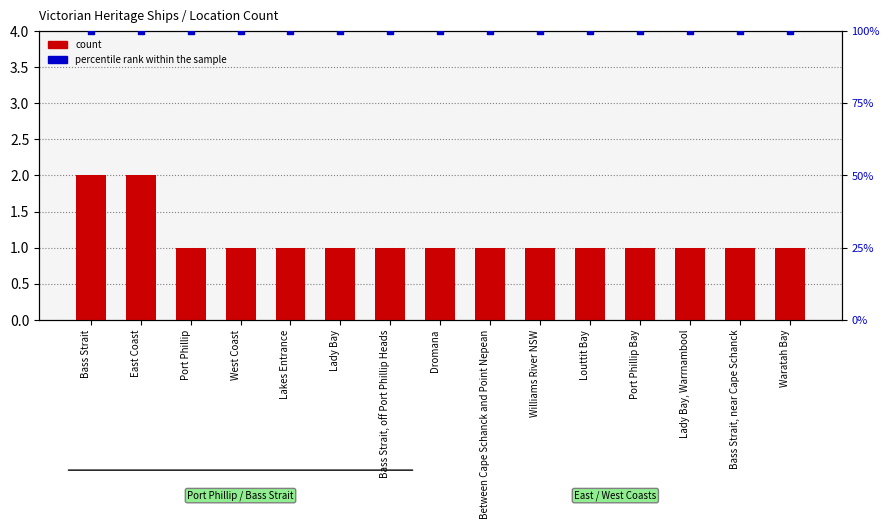

At how many categories does at least one series exceed 74?

15